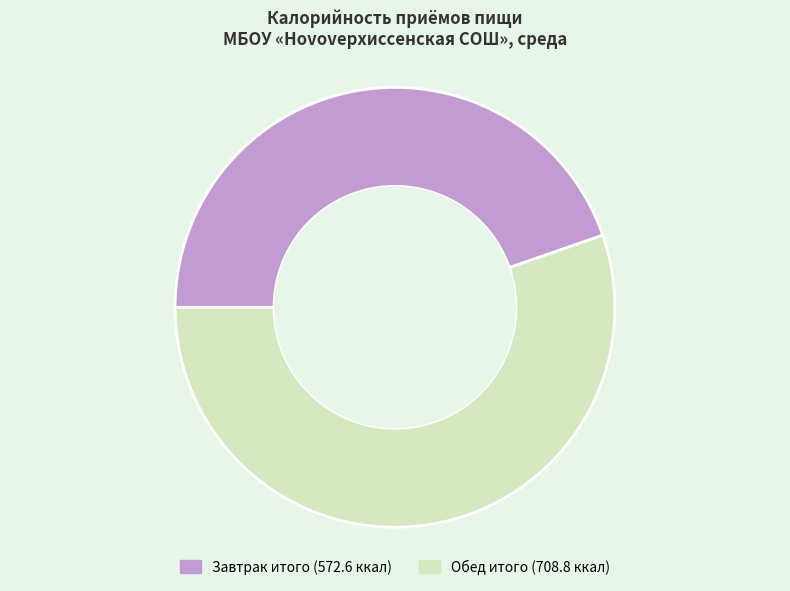

Is there any slice that represents more than half of the pie?

Yes